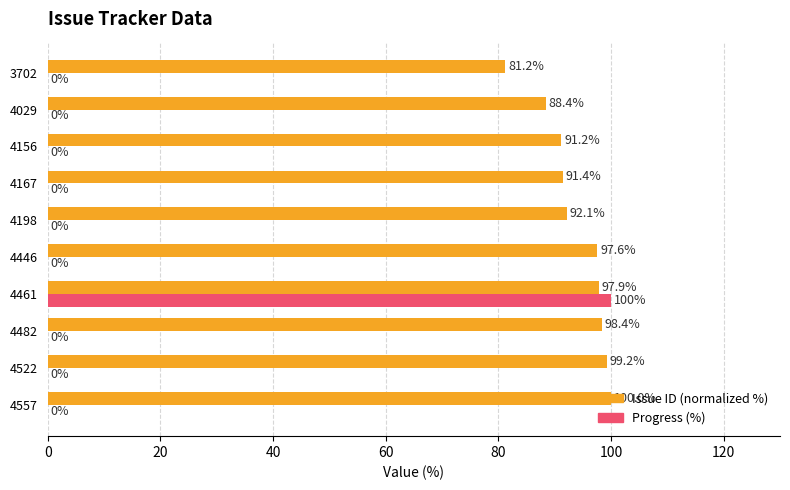

What is the maximum value shown in the chart?

100.0